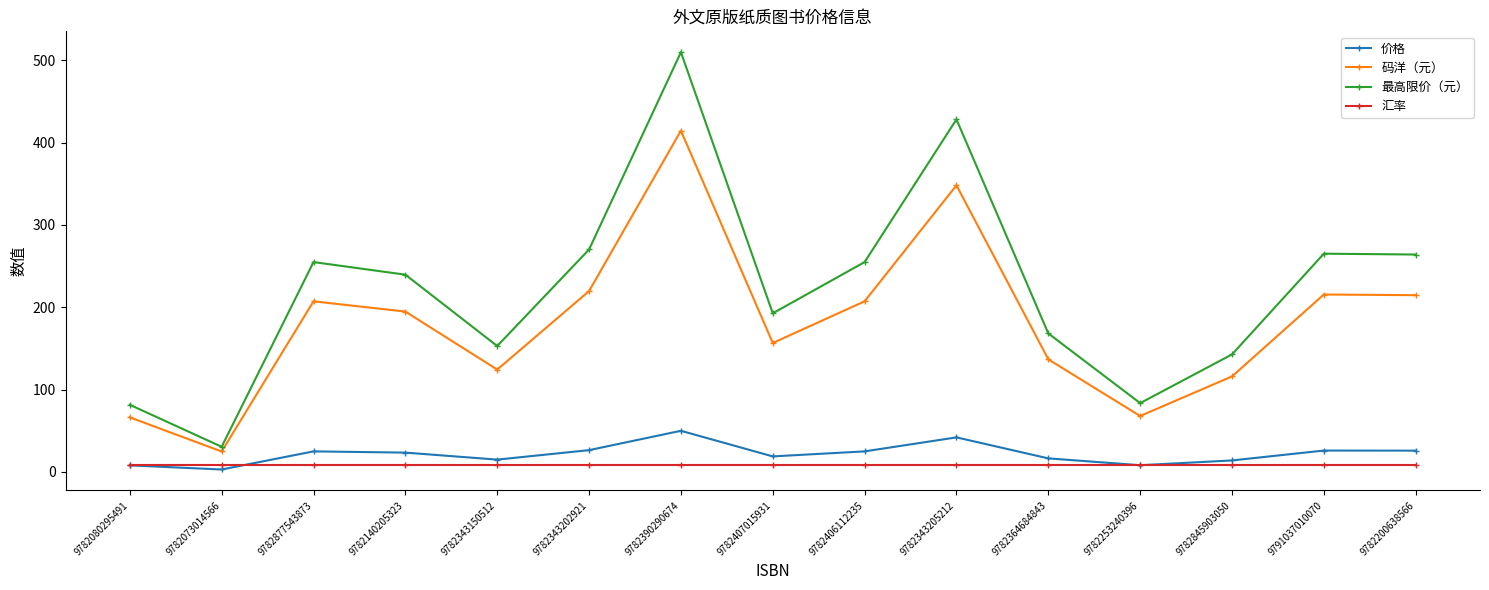

True or false: 最高限价（元） has a value of 254.9 at 9782877543873.

True